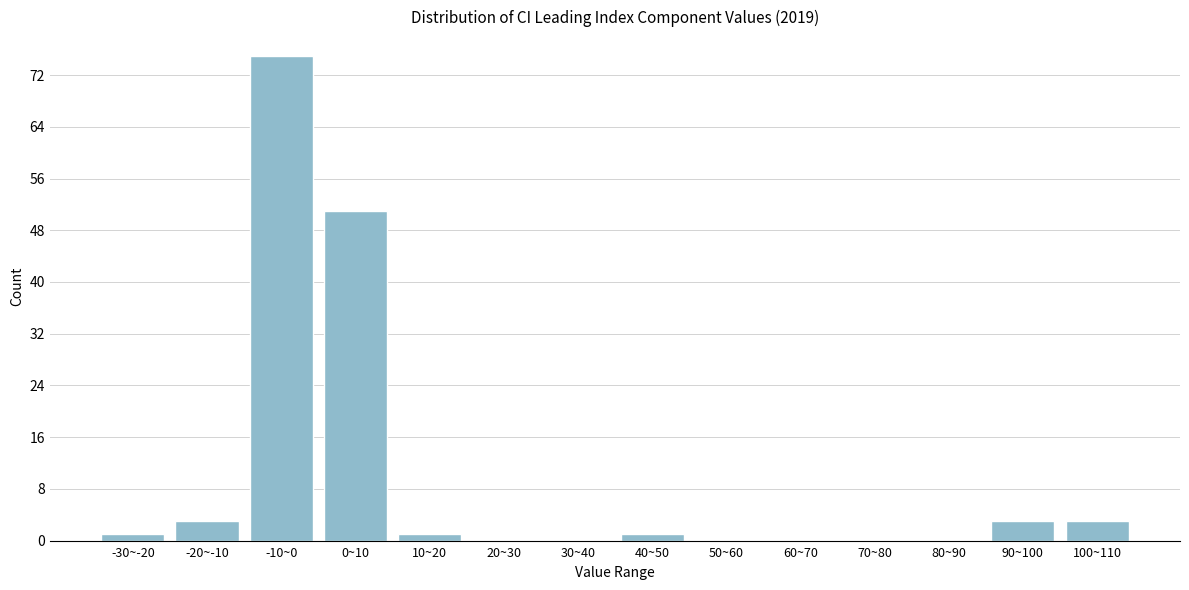

Reading left to right, transcribe all the data shown in this chart.

-30~-20=1	-20~-10=3	-10~0=75	0~10=51	10~20=1	20~30=0	30~40=0	40~50=1	50~60=0	60~70=0	70~80=0	80~90=0	90~100=3	100~110=3